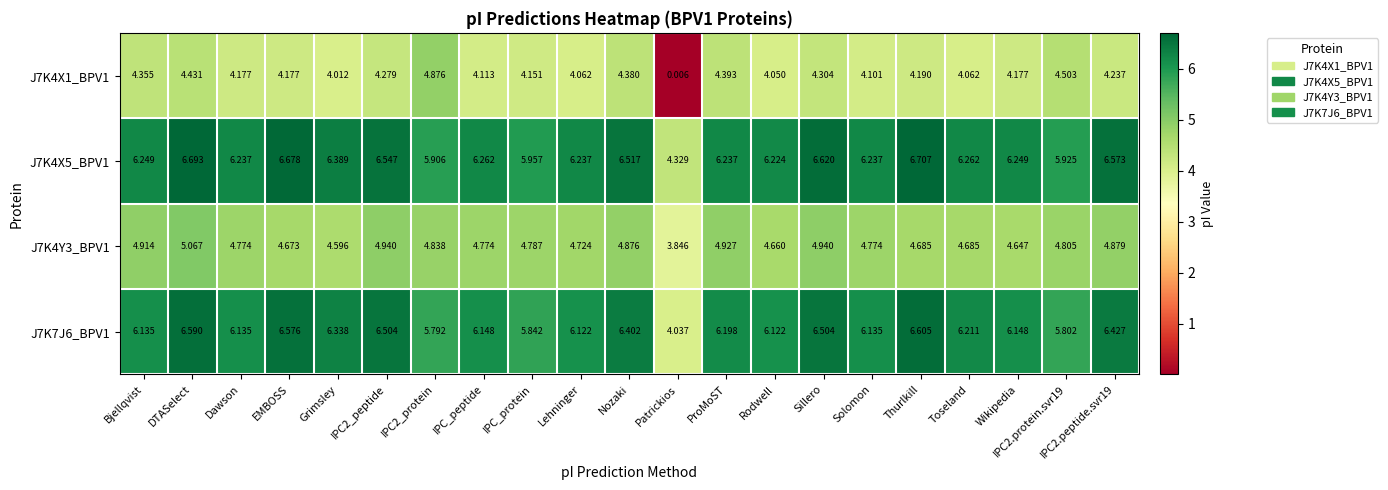

Which label corresponds to the smallest value in the chart?

Patrickios